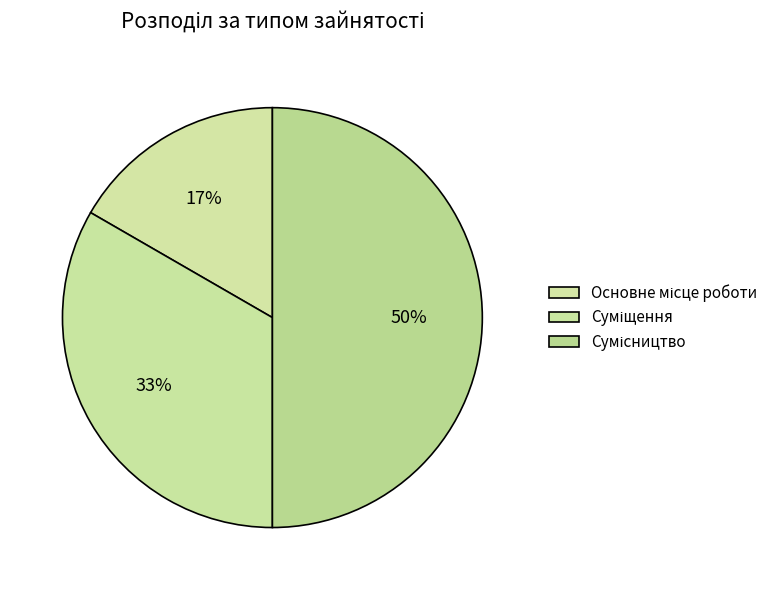

Count the number of slices in the pie.

3